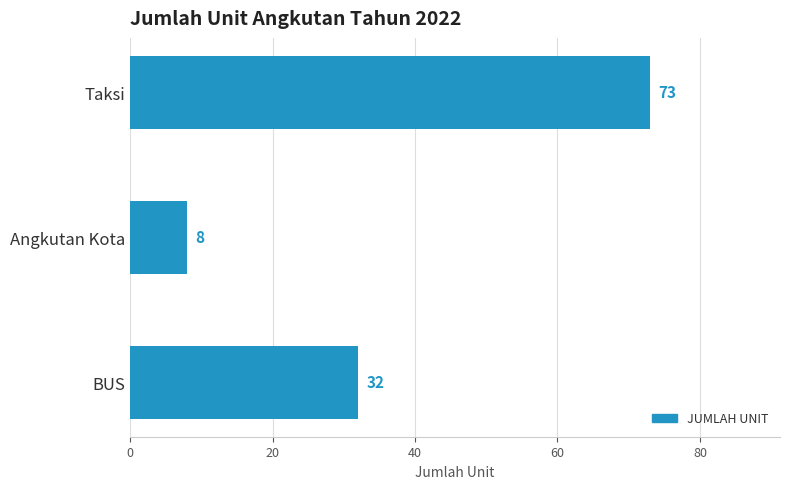

Rank the categories by value from highest to lowest.

Taksi, BUS, Angkutan Kota